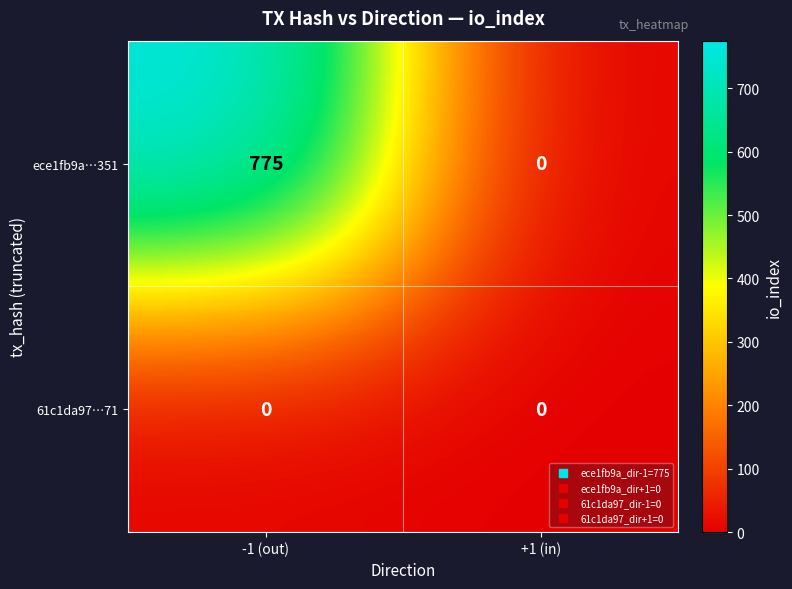

At which category is the sum across all series the highest?

-1 (out)